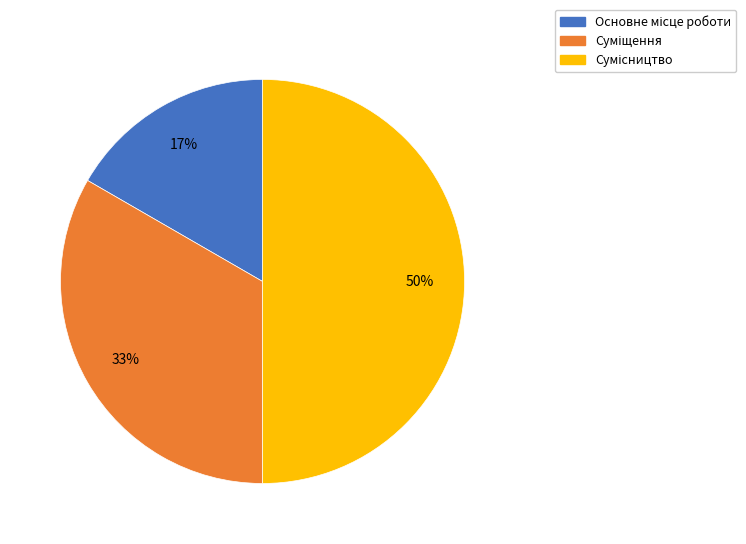

To the nearest percent, what is the difference between the largest and smallest slice percentages?

33%